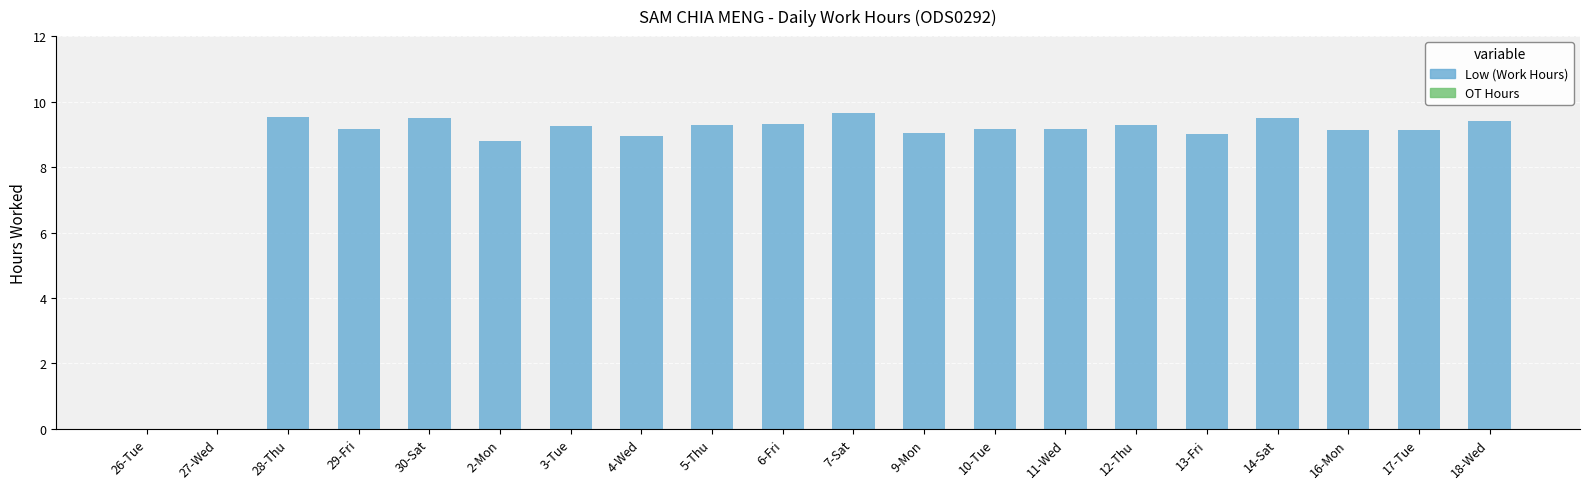

Are the bars horizontal?

No